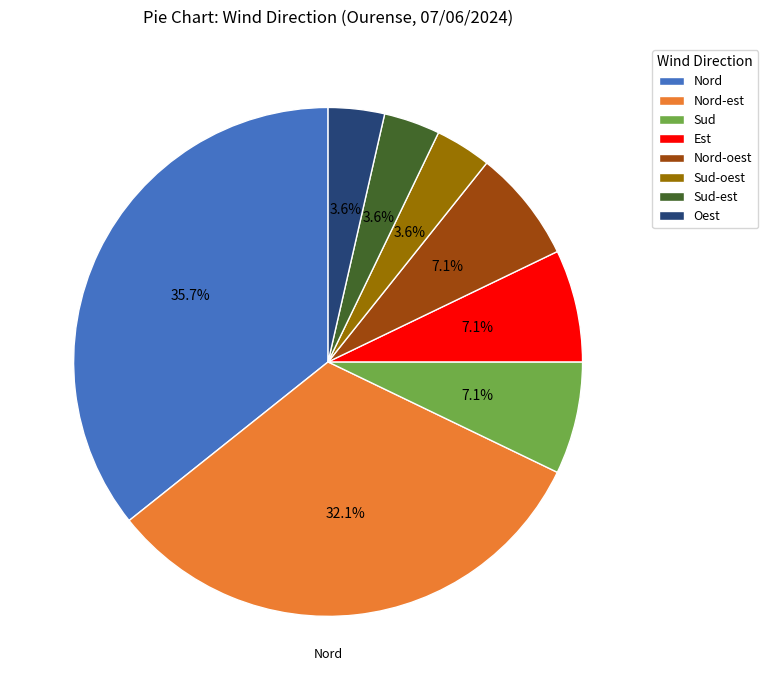

Do Sud and Nord-oest together represent more than half of the pie?

No